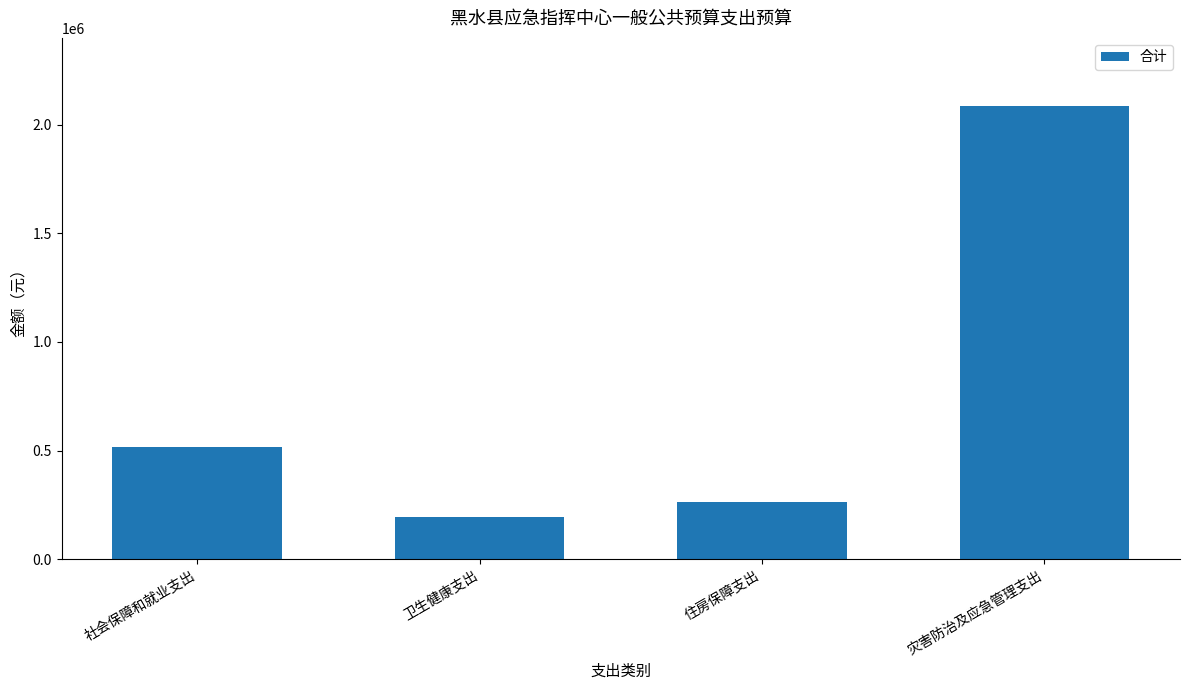

At which label does the data first exceed 514533?

社会保障和就业支出